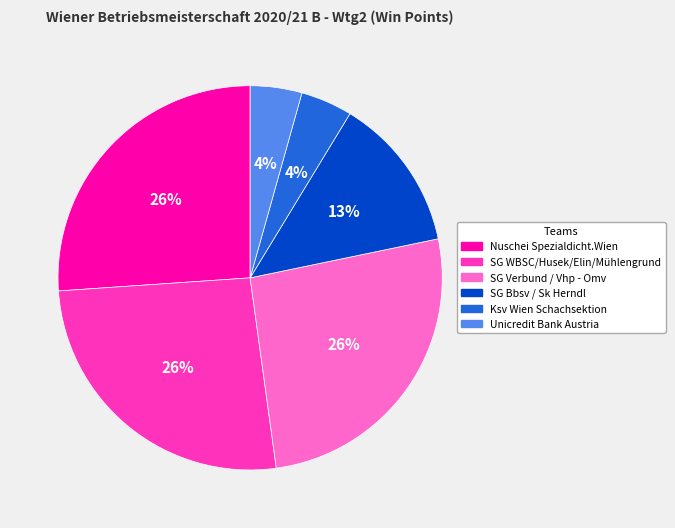

To the nearest percent, what is the average slice percentage?

17%